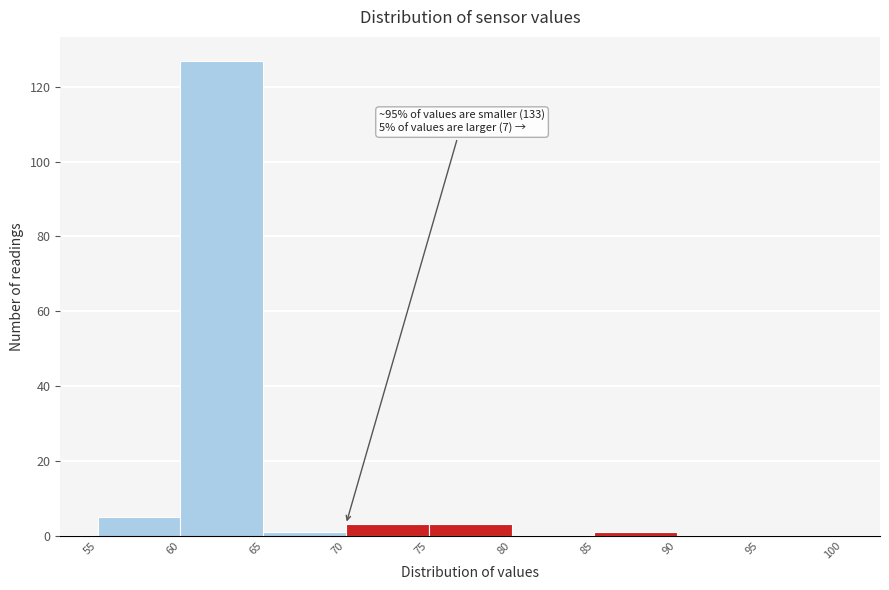

Which range on the x-axis has the tallest bar?

60 to 65